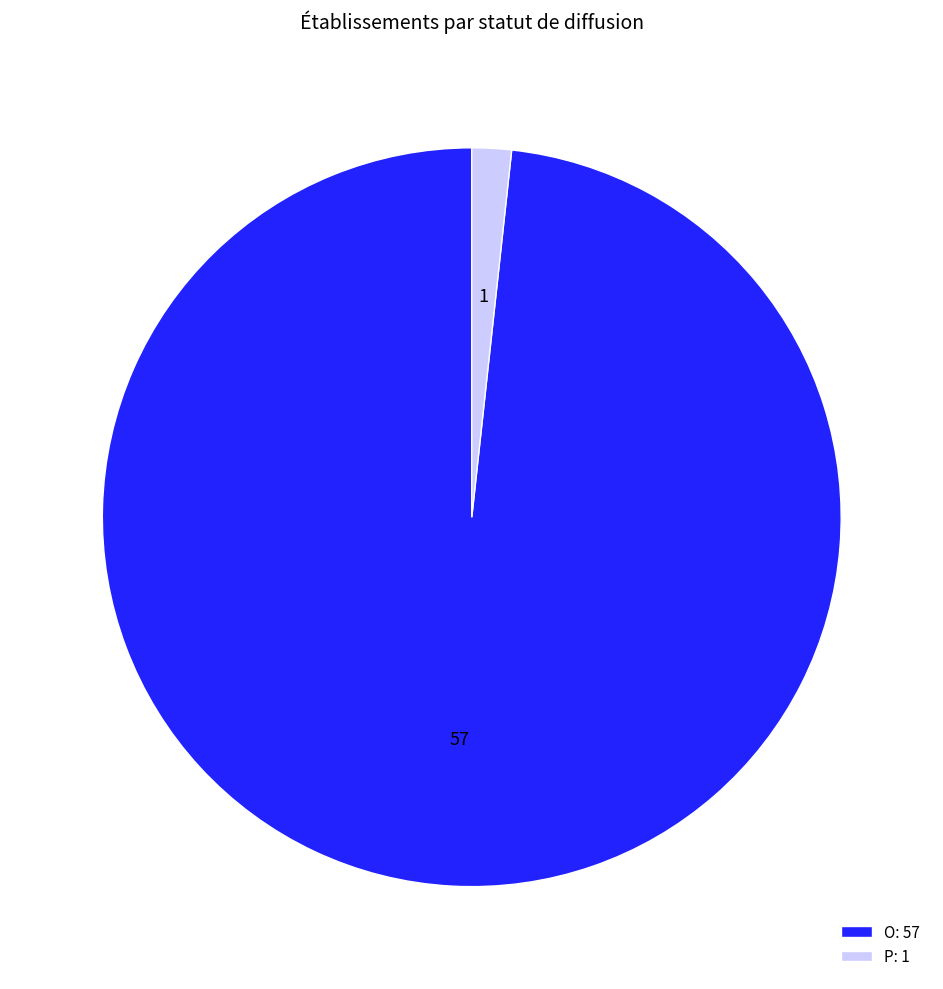

Is it true that O is 90% of the pie?

False